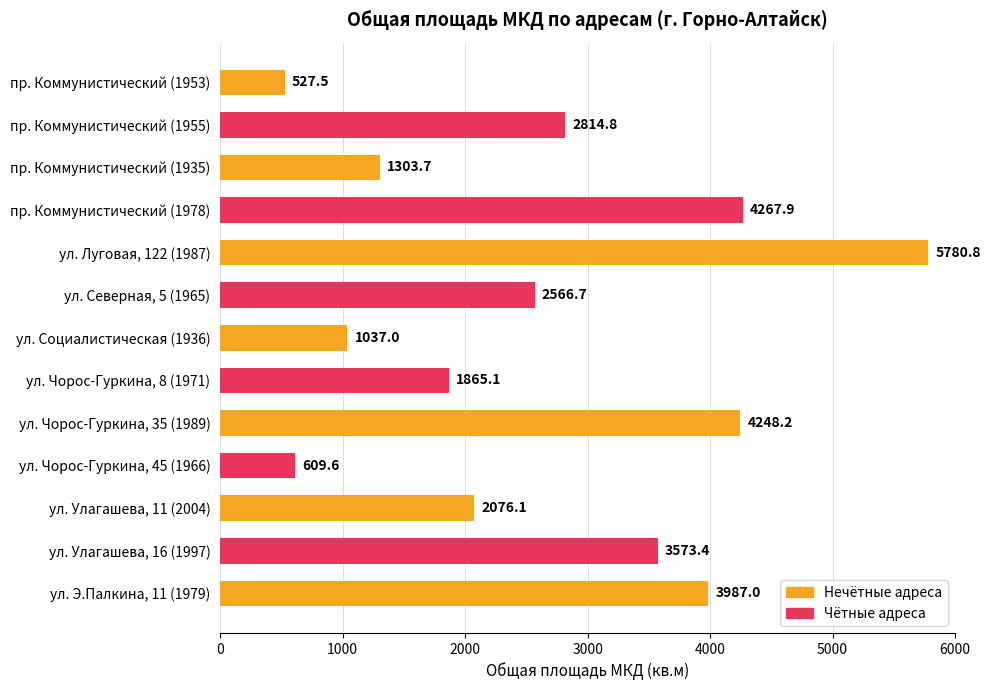

The value at ул. Э.Палкина, 11 (1979) is 6518.5. True or false?

False